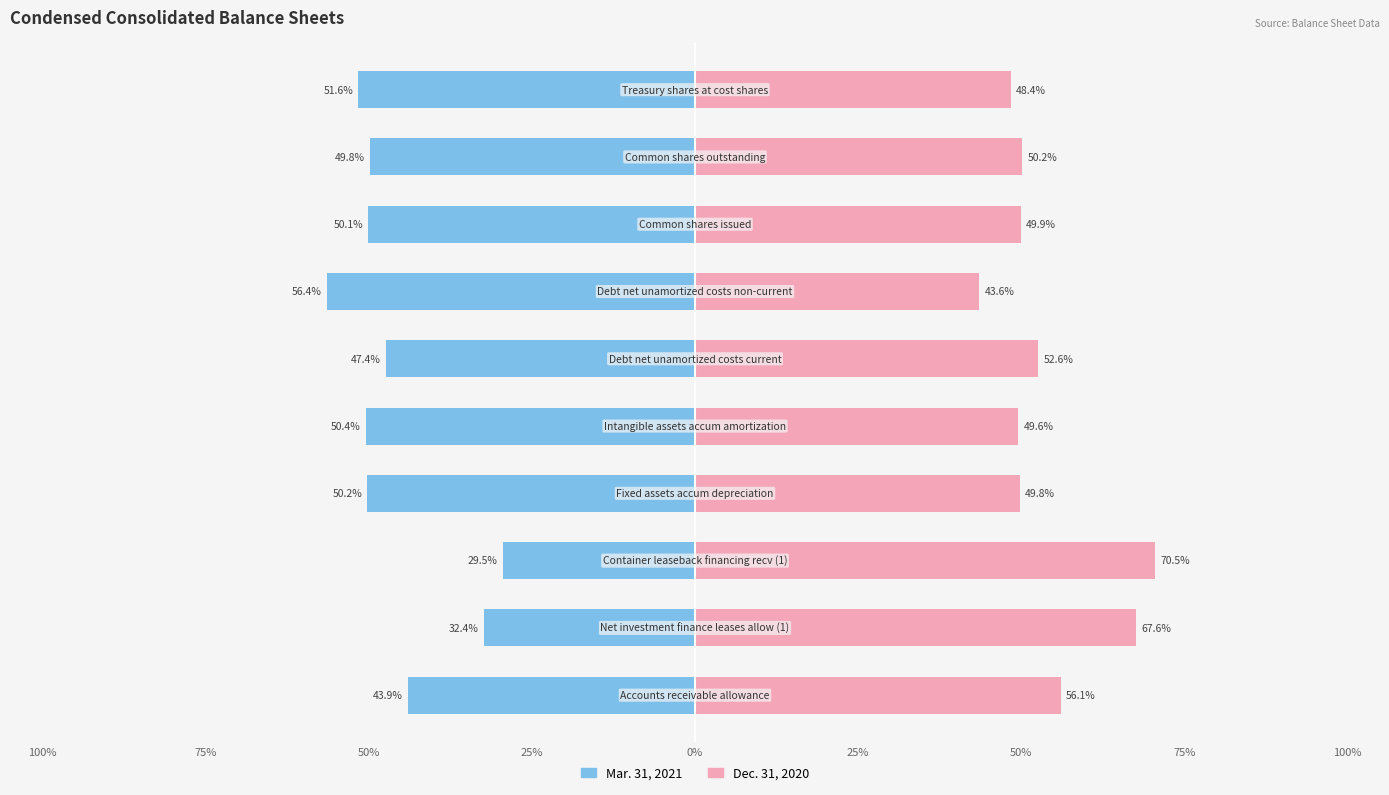

Read the Mar. 31, 2021 value at 0%.

-50.4